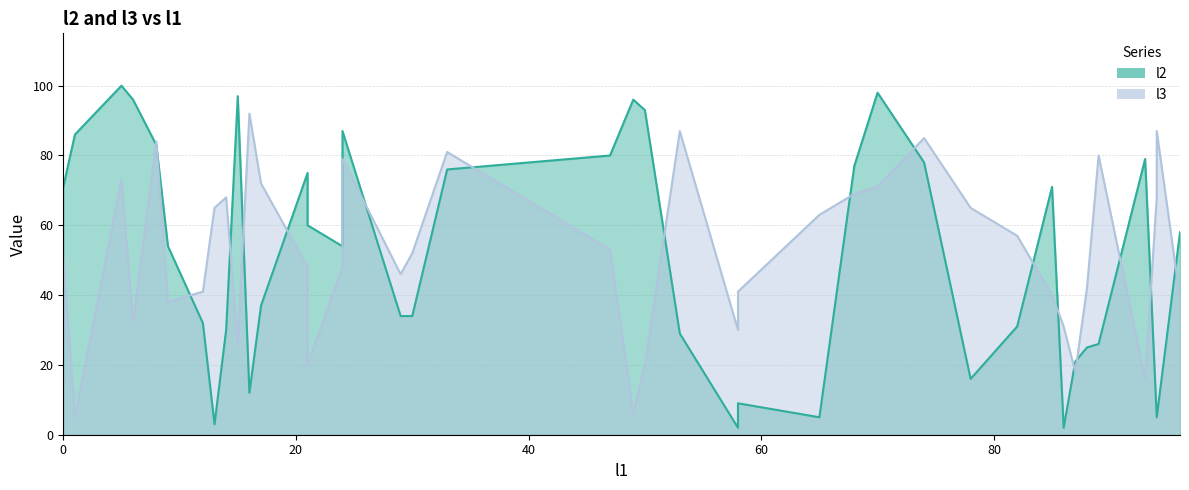

True or false: l2 has more than 2 interior local peaks.

True